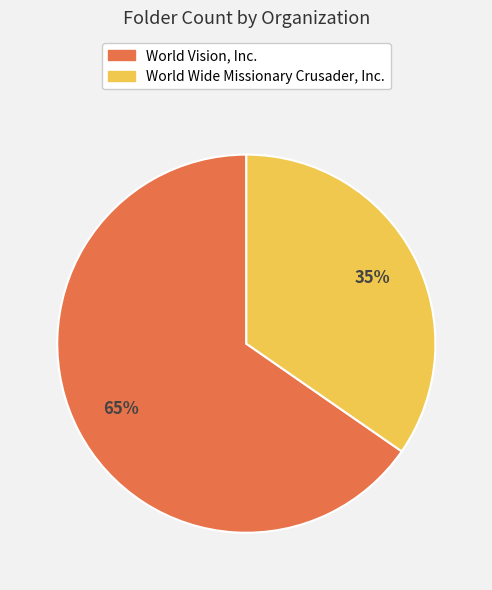

Is World Wide Missionary Crusader, Inc. the majority of the pie?

No